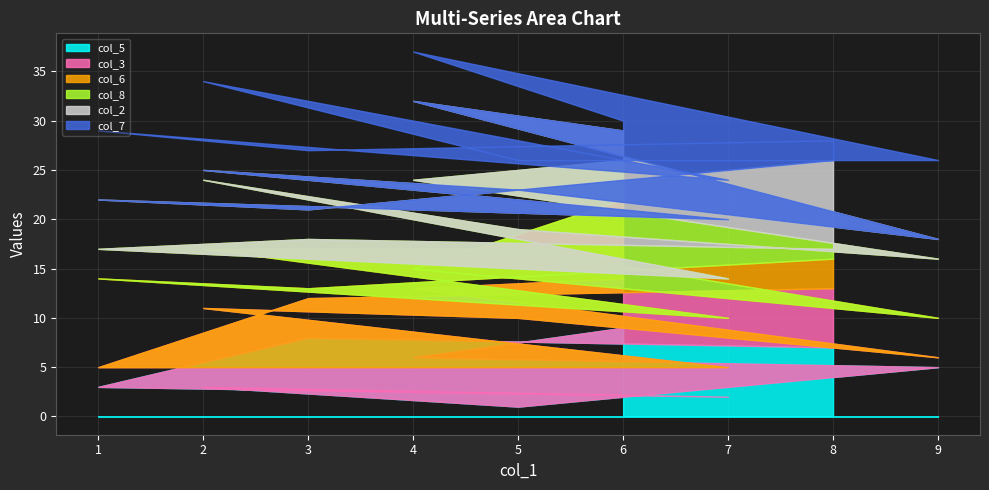

How many lines are shown in the chart?

6